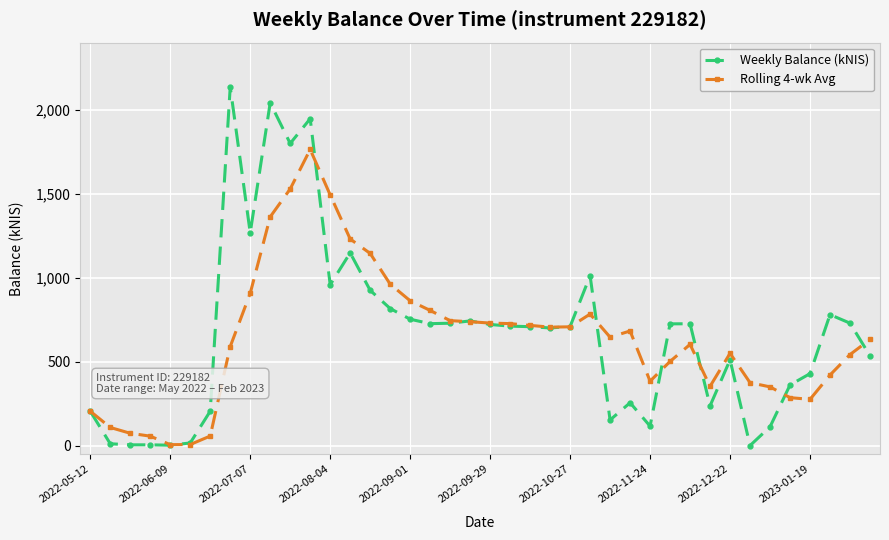

What is the difference between the maximum and minimum values in the Weekly Balance (kNIS) series?

2135.1